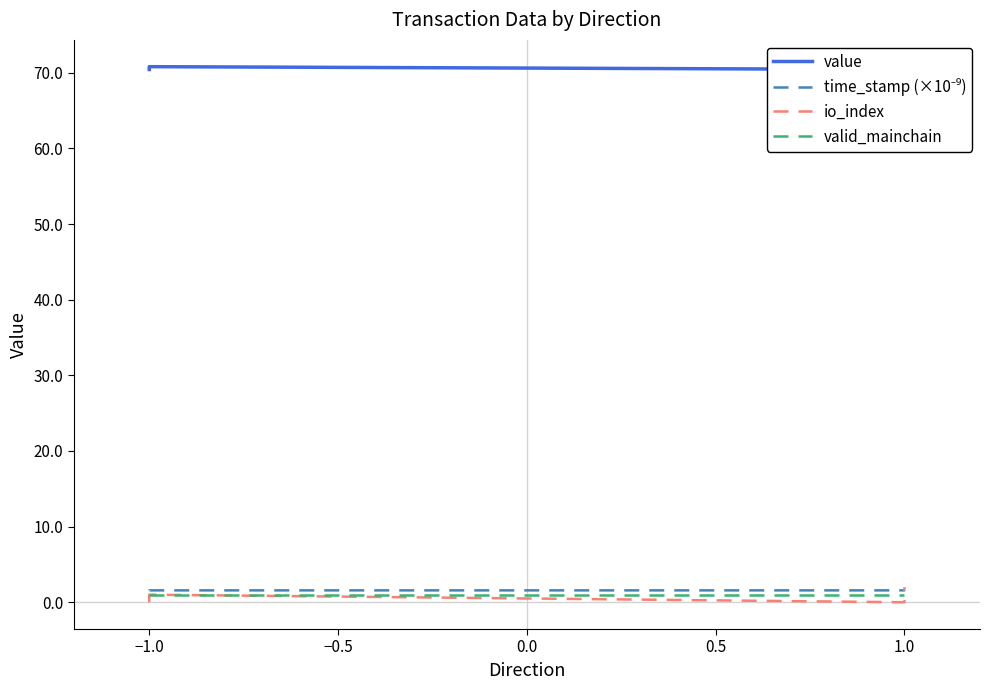

Is the value of value at 1.0 greater than the value of time_stamp (×10⁻⁹) at −1.0?

Yes